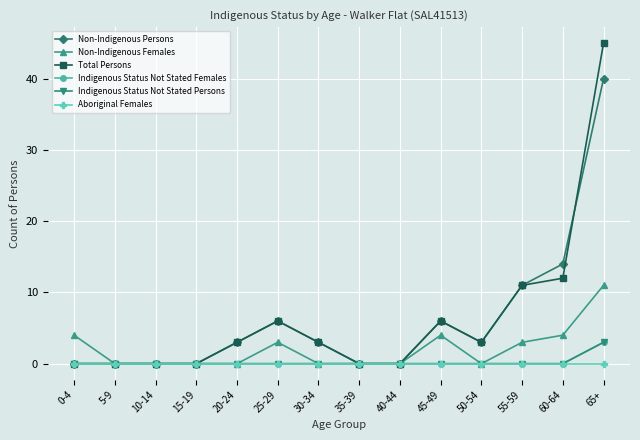

Which series has the widest spread of values?

Total Persons